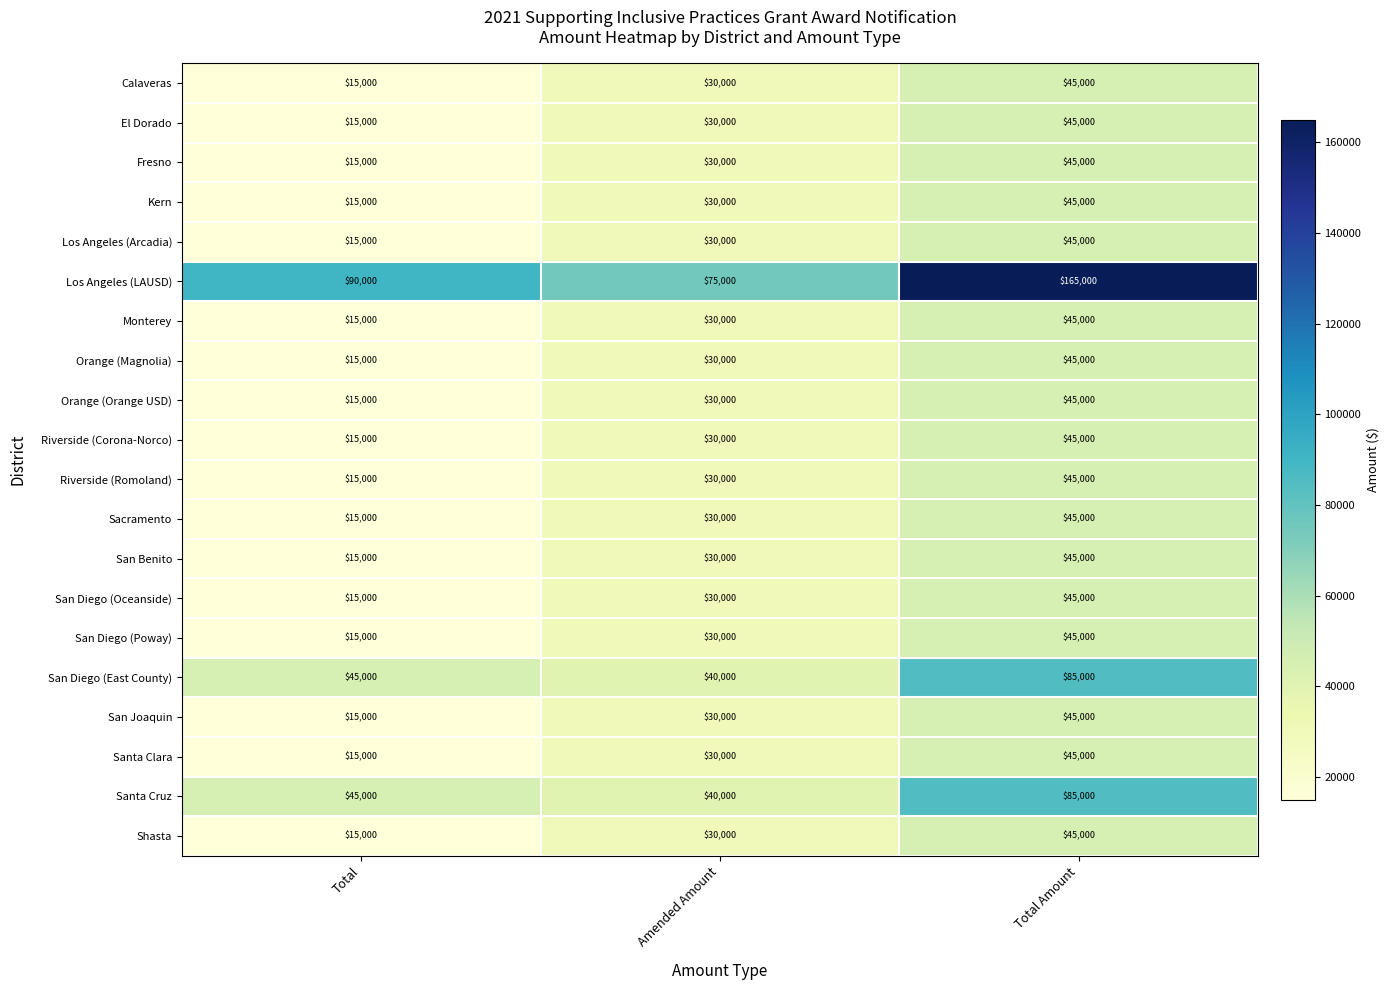

At which label is Orange (Magnolia) closest to 30000?

Amended Amount